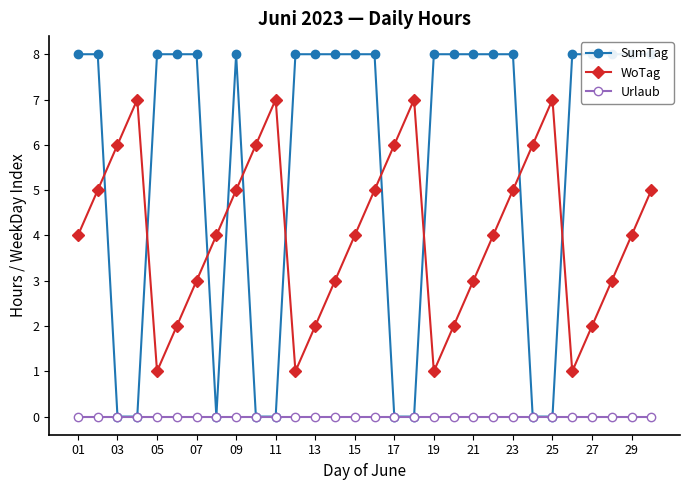

Reading left to right, list all the values displayed in this chart.

SumTag: 8	8	0	0	8	8	8	0	8	0	0	8	8	8	8	8	0	0	8	8	8	8	8	0	0	8	8	8	8	8
WoTag: 4	5	6	7	1	2	3	4	5	6	7	1	2	3	4	5	6	7	1	2	3	4	5	6	7	1	2	3	4	5
Urlaub: 0	0	0	0	0	0	0	0	0	0	0	0	0	0	0	0	0	0	0	0	0	0	0	0	0	0	0	0	0	0